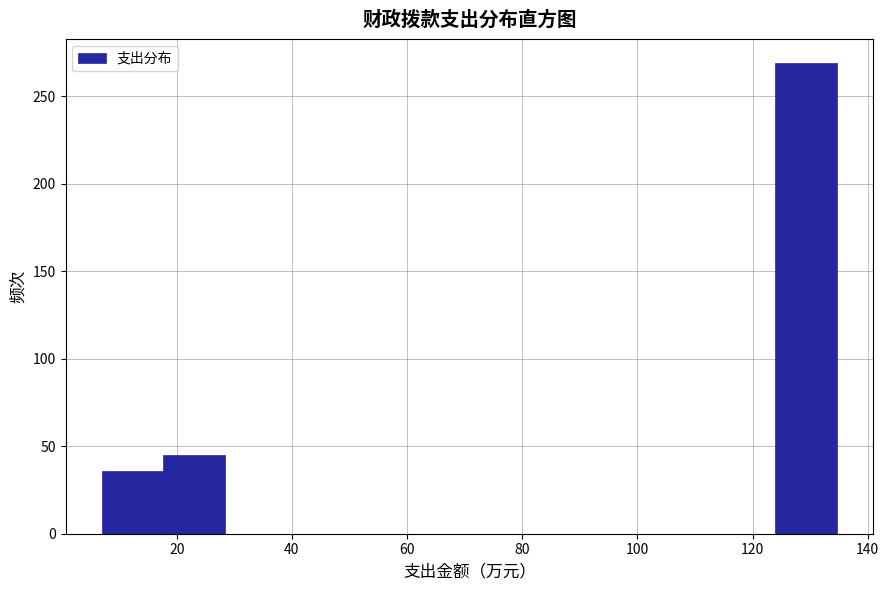

Reading left to right, list every bar in this chart as the range it spans on the x-axis followed by its height. Neither the bar edges nor the heights are printed on the chart, so give them approximately, as read against the axes.

8 to 18: 35
18 to 28: 45
28 to 38: 0
38 to 50: 0
50 to 60: 0
60 to 70: 0
70 to 82: 0
82 to 92: 0
92 to 102: 0
102 to 114: 0
114 to 124: 0
124 to 134: 270